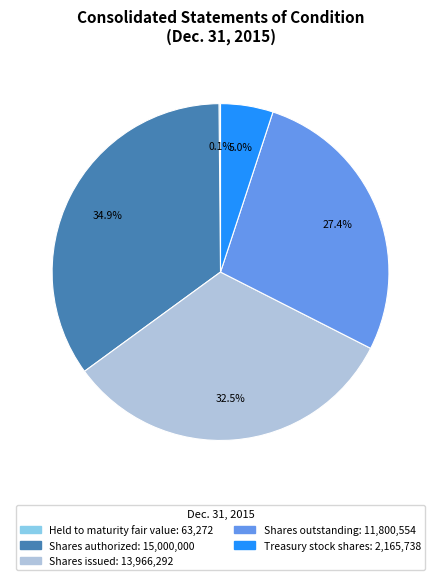

Do Treasury stock shares and Shares outstanding together represent more than half of the pie?

No